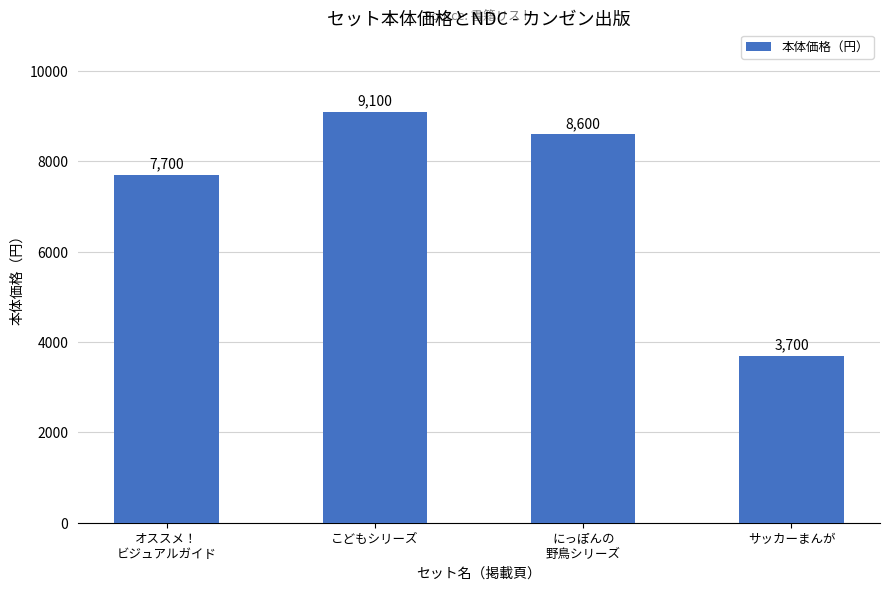

Which category has the highest value across all series?

こどもシリーズ